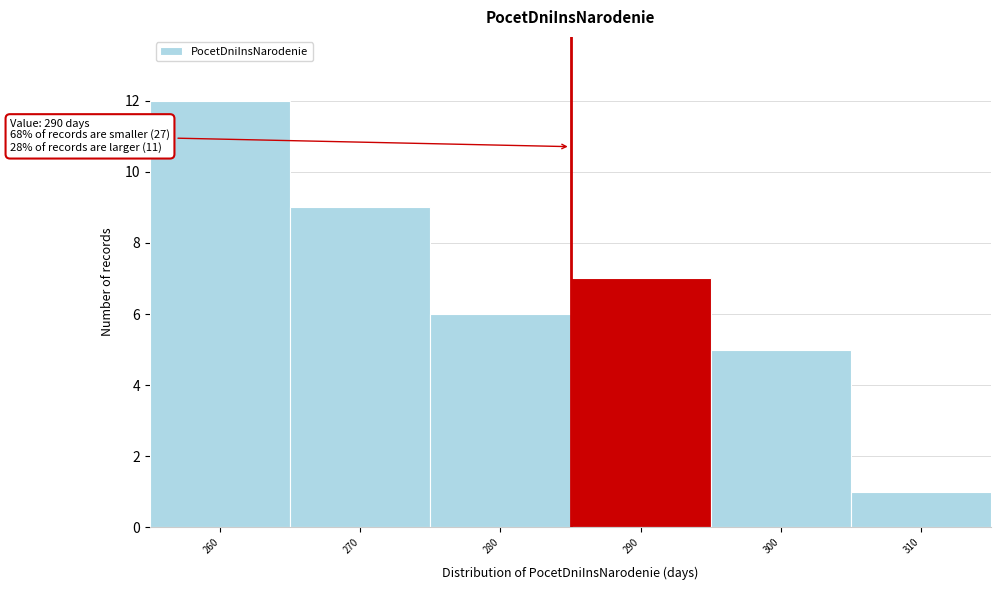

Reading left to right, what are all the values shown in this chart?

12	9	6	7	5	1